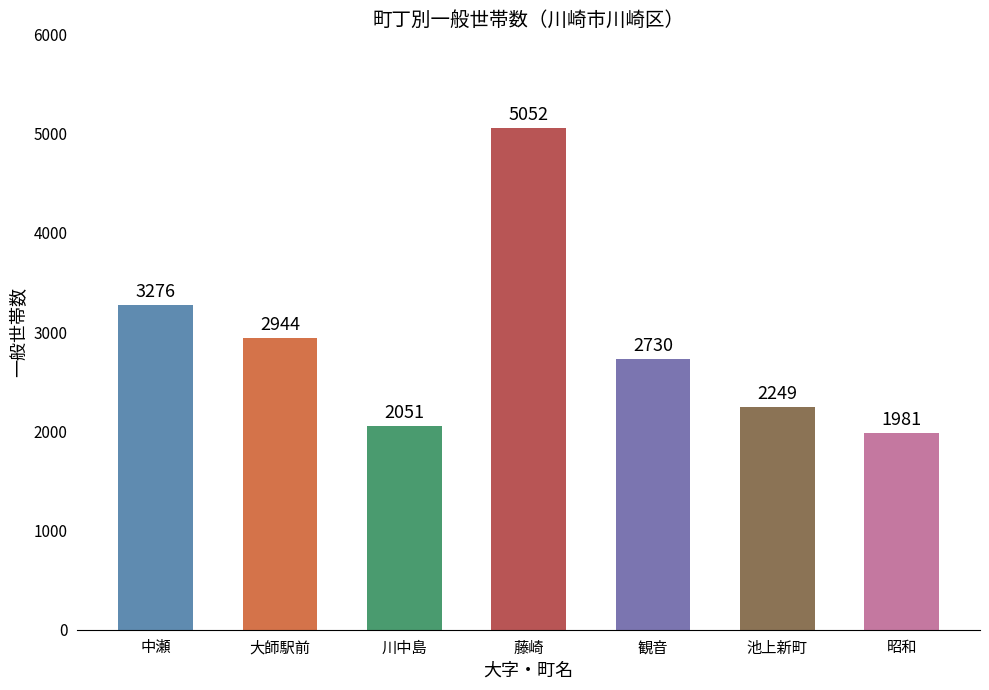

Reading left to right, extract all data points from this chart.

3276	2944	2051	5052	2730	2249	1981